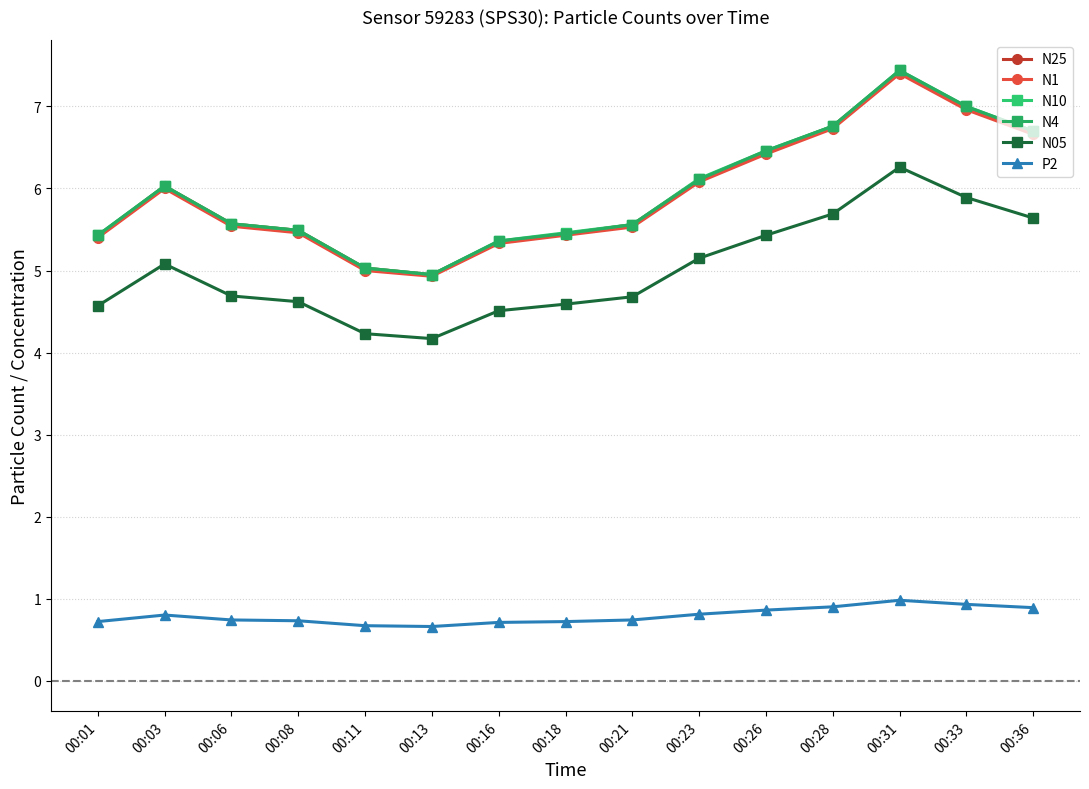

Reading left to right, list all the values displayed in this chart.

N25: 5.4	6.0	5.6	5.5	5.0	5.0	5.3	5.5	5.6	6.1	6.5	6.8	7.4	7.0	6.7
N1: 5.4	6.0	5.5	5.5	5.0	4.9	5.3	5.4	5.5	6.1	6.4	6.7	7.4	7.0	6.7
N10: 5.4	6.0	5.6	5.5	5.0	5.0	5.4	5.5	5.6	6.1	6.5	6.8	7.4	7.0	6.7
N4: 5.4	6.0	5.6	5.5	5.0	5.0	5.4	5.5	5.6	6.1	6.5	6.8	7.4	7.0	6.7
N05: 4.6	5.1	4.7	4.6	4.2	4.2	4.5	4.6	4.7	5.2	5.4	5.7	6.3	5.9	5.6
P2: 0.7	0.8	0.7	0.7	0.7	0.7	0.7	0.7	0.7	0.8	0.9	0.9	1.0	0.9	0.9